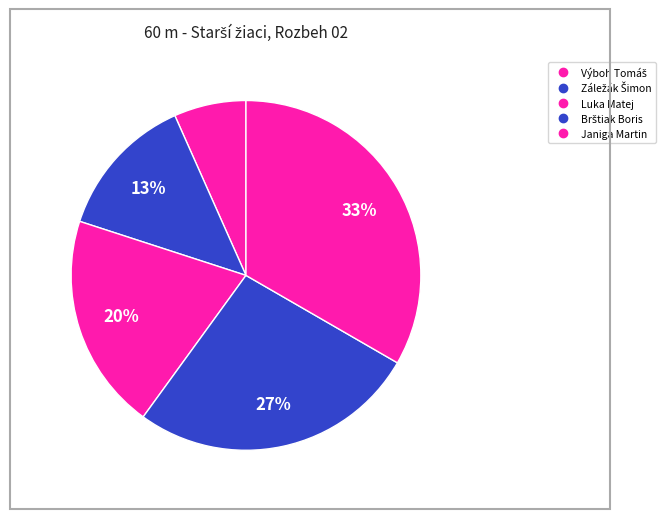

Approximately how many times larger is the value at Záležák Šimon compared to Janiga Martin?

0.4